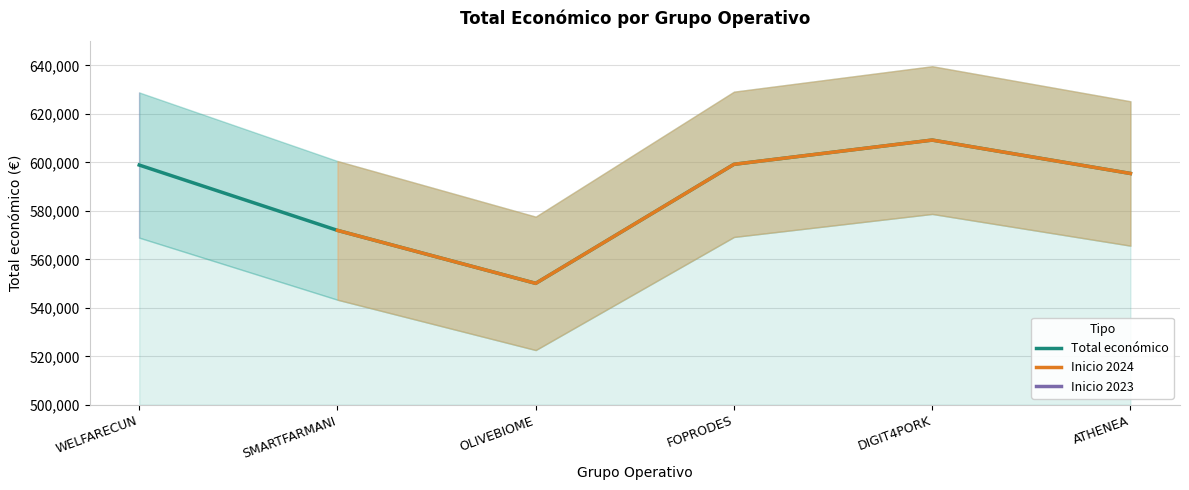

What is the label of the 3rd point from the left?

OLIVEBIOME